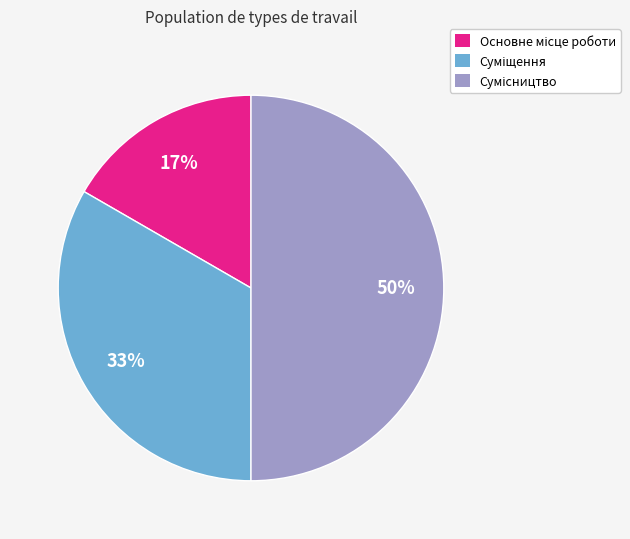

To the nearest percent, what is the difference between the largest and smallest slice percentages?

33%